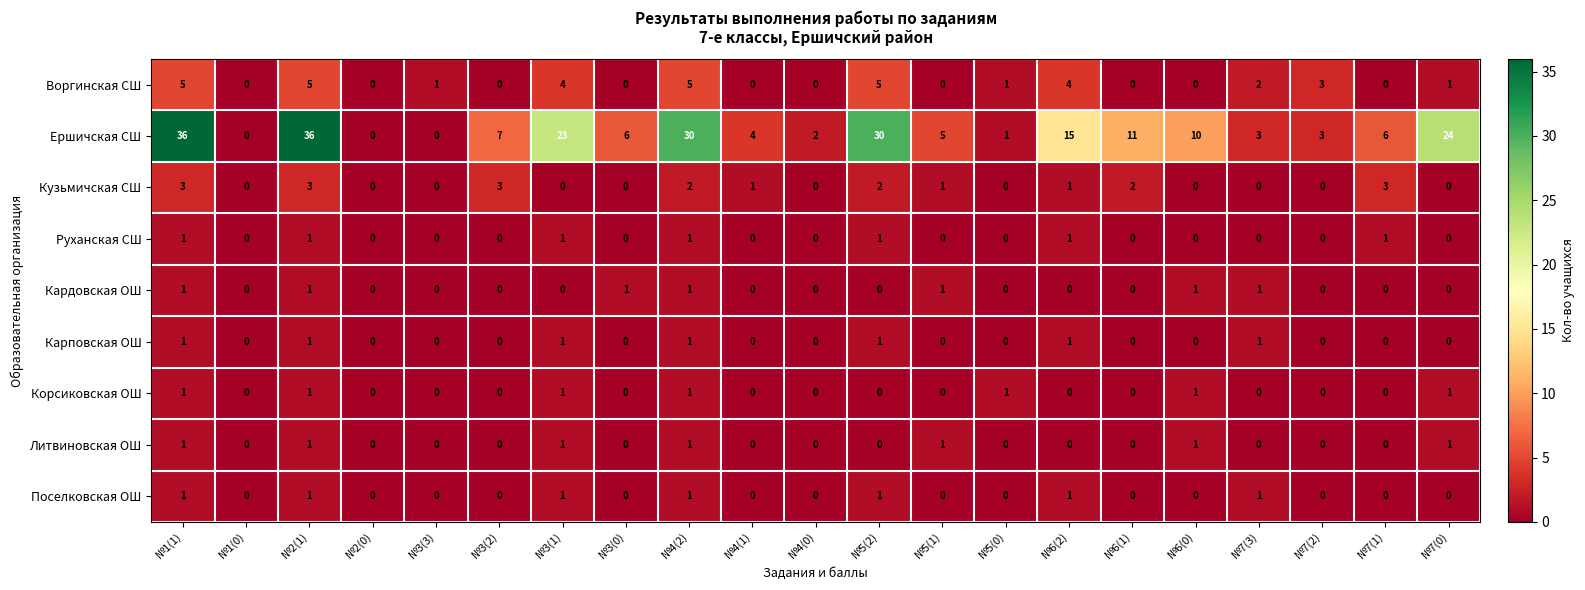

The Кардовская ОШ series shows 0 at №6(1). True or false?

True